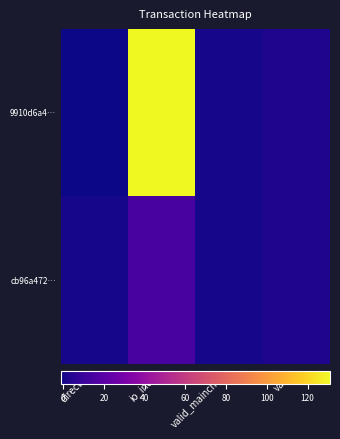

List the series in order of their overall mean, highest first.

9910d6a4…, cb96a472…